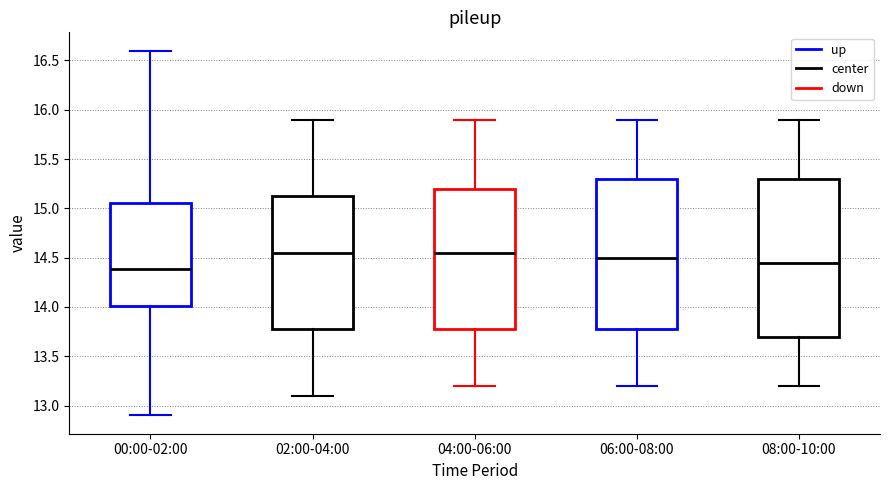

Reading left to right, read every box against the y-axis: the position of its median line, the range the box covers, and the ends of its whiskers. The values are not printed on the chart, so give them approximately, as read against the axis.

00:00-02:00: median 14.40, box 14.00 to 15.05, whiskers 12.90 to 16.60
02:00-04:00: median 14.55, box 13.80 to 15.15, whiskers 13.10 to 15.90
04:00-06:00: median 14.55, box 13.80 to 15.20, whiskers 13.20 to 15.90
06:00-08:00: median 14.50, box 13.80 to 15.30, whiskers 13.20 to 15.90
08:00-10:00: median 14.45, box 13.70 to 15.30, whiskers 13.20 to 15.90